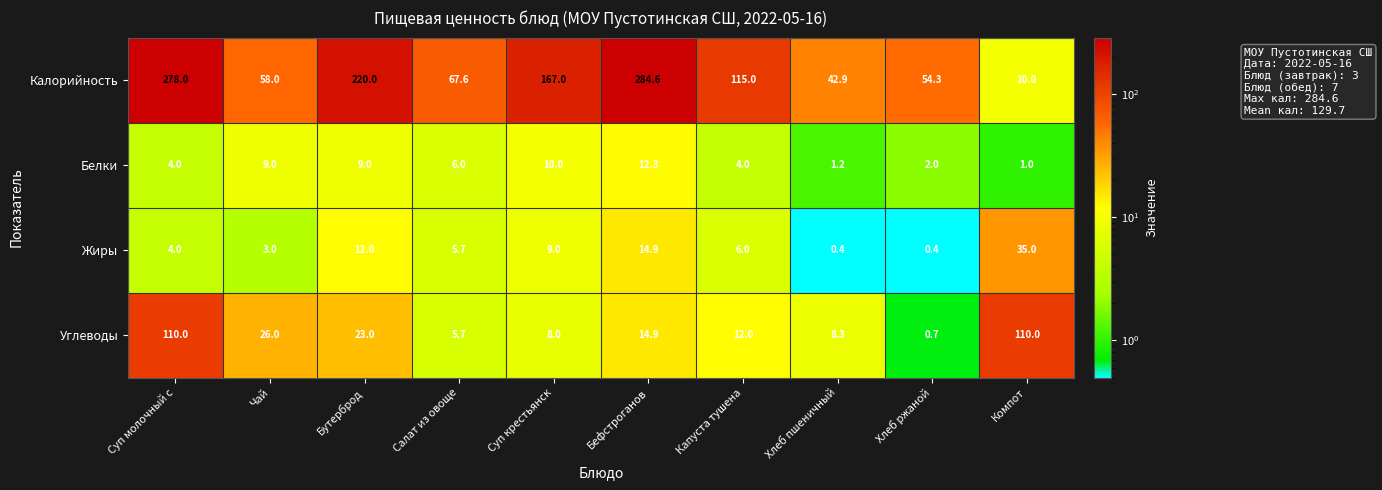

The Жиры series shows 21.4 at Компот. True or false?

False